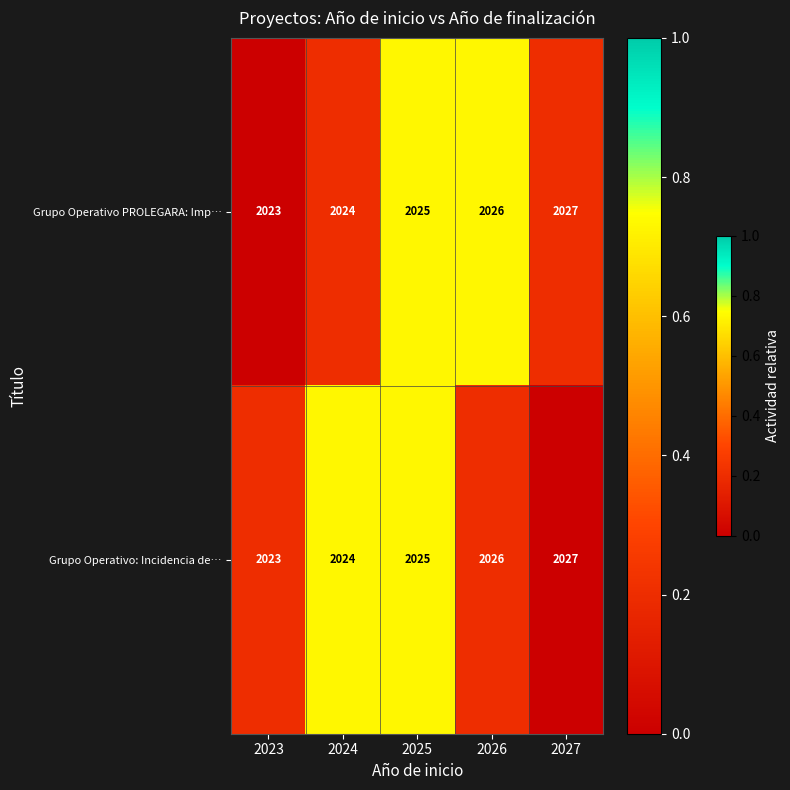

Is the value of Grupo Operativo: Incidencia de… at 2024 greater than the value of Grupo Operativo PROLEGARA: Imp… at 2023?

Yes